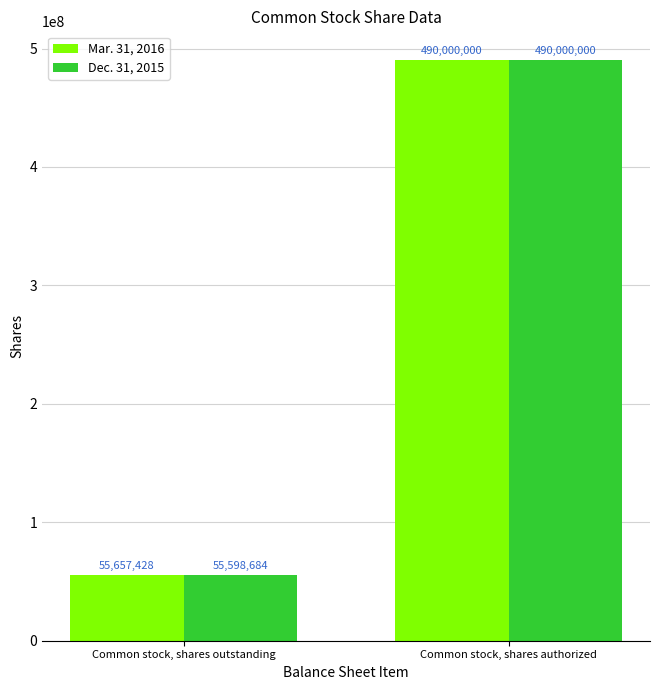

Which category has the lowest value in the Mar. 31, 2016 series?

Common stock, shares outstanding